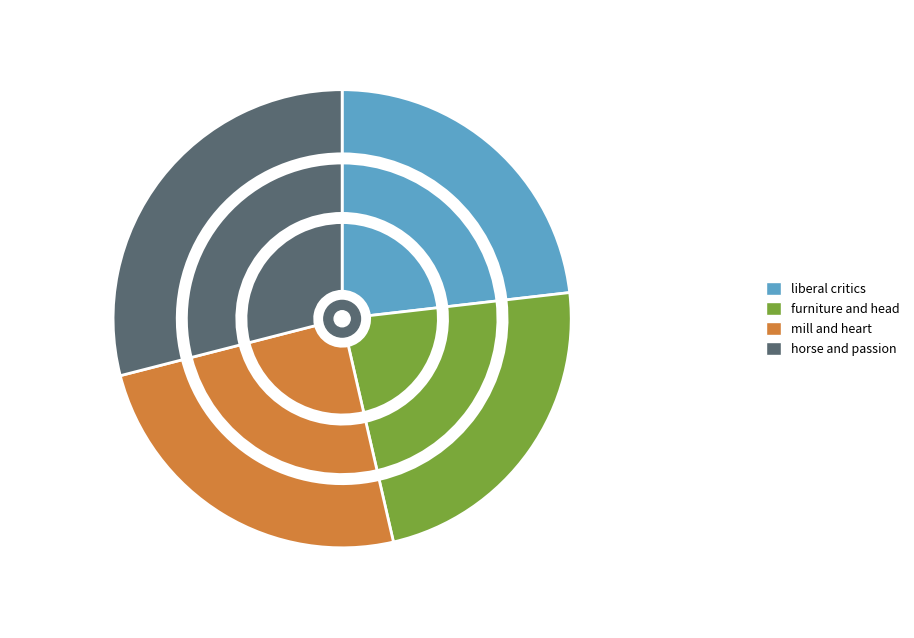

Count the number of slices in the pie.

4